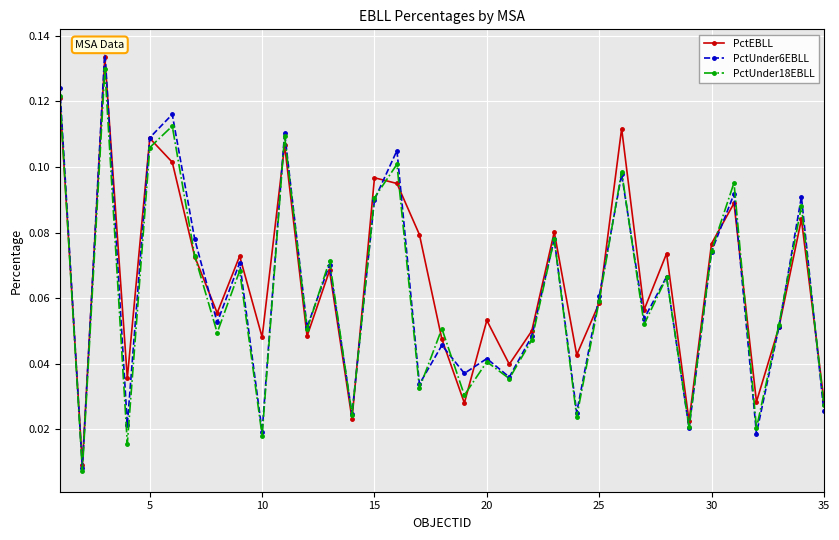

In PctUnder18EBLL, how many points are lower than both neighbors (excluding endpoints)?

13